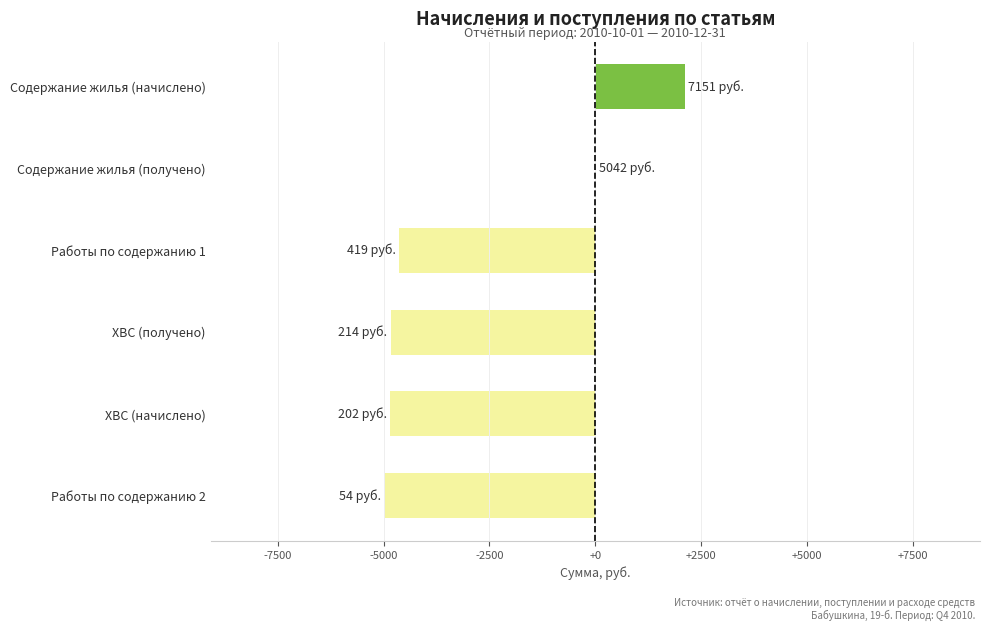

Is it true that the value at Содержание жилья (начислено) is 3136.3?

False